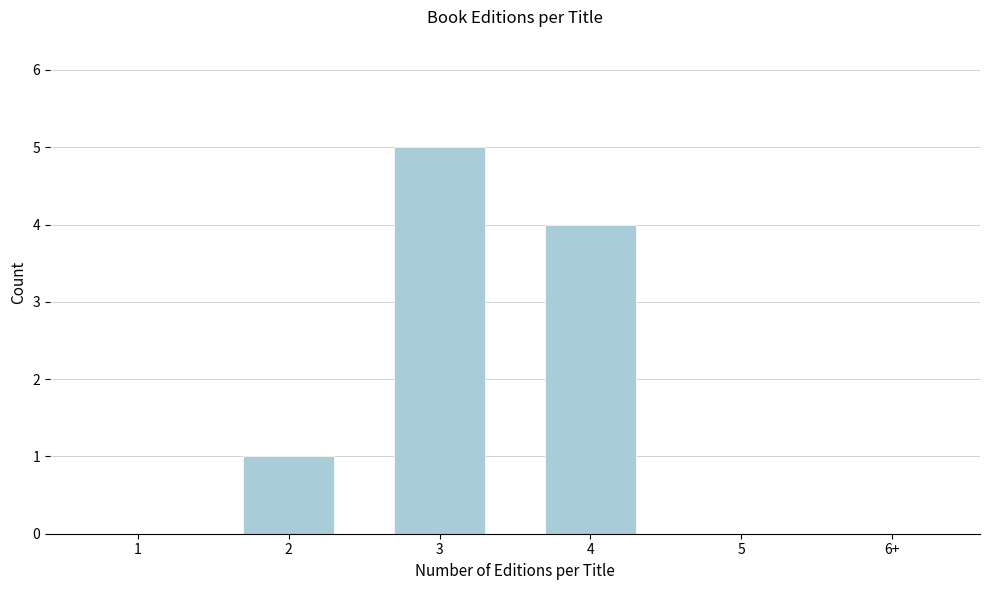

Reading left to right, what are all the values shown in this chart?

1=0	2=1	3=5	4=4	5=0	6+=0